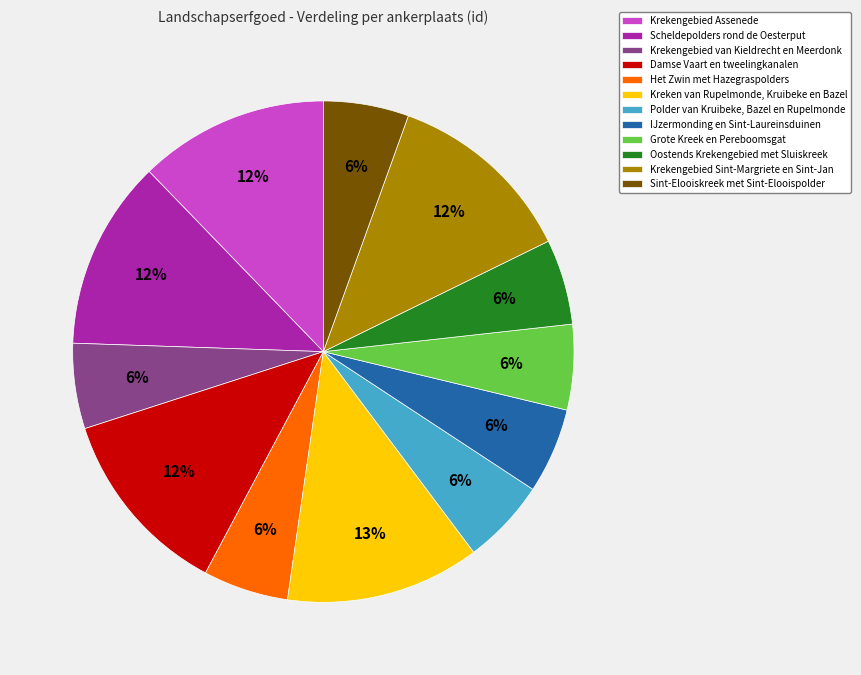

The Het Zwin met Hazegraspolders slice represents 6% of the pie. True or false?

True